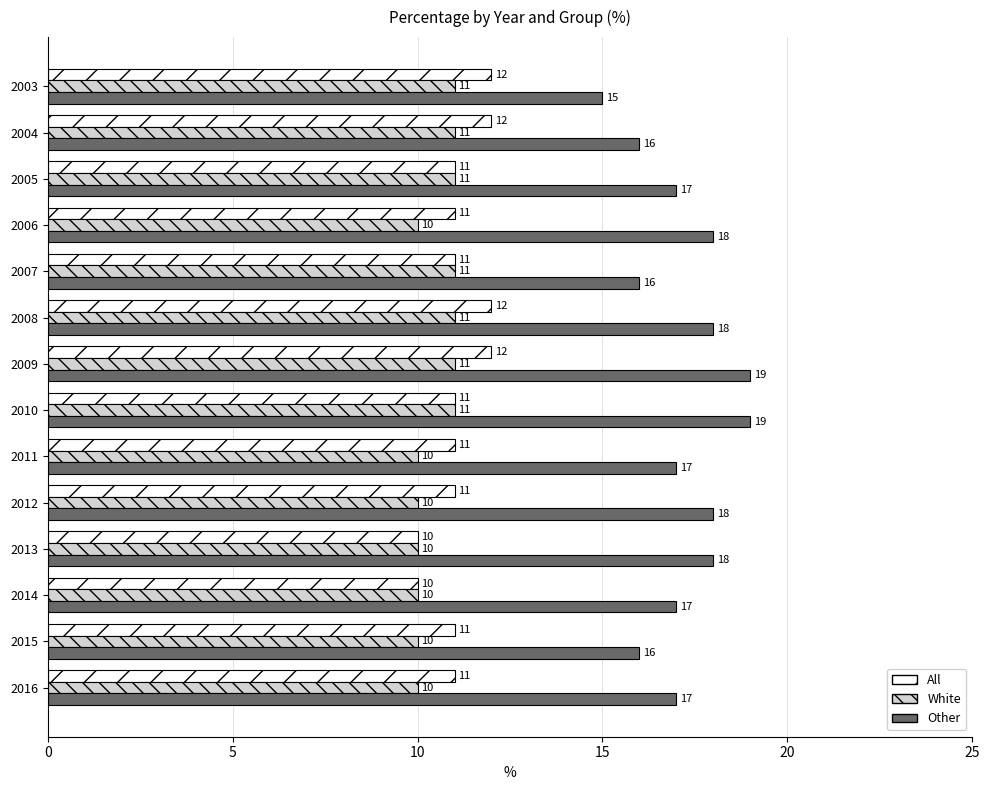

What is the difference between the second highest and minimum values in the Other series?

4